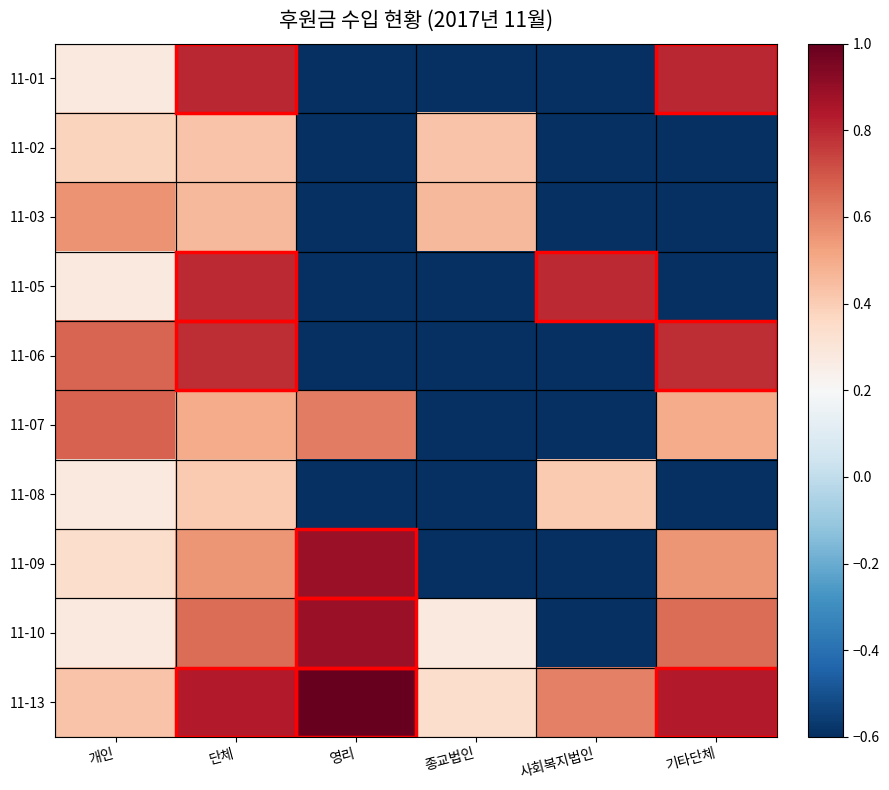

Which series has the largest range (max minus min)?

11-09